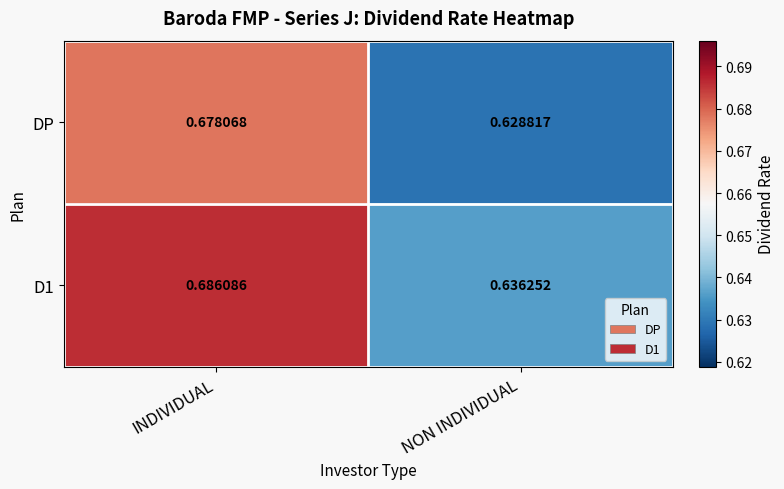

At which category is the sum across all series the highest?

INDIVIDUAL